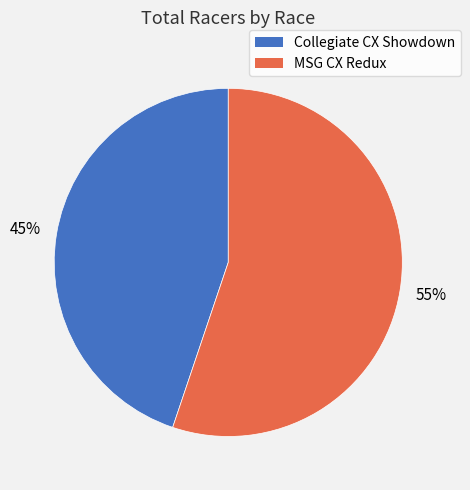

To the nearest percent, what is the difference between the largest and smallest slice percentages?

10%